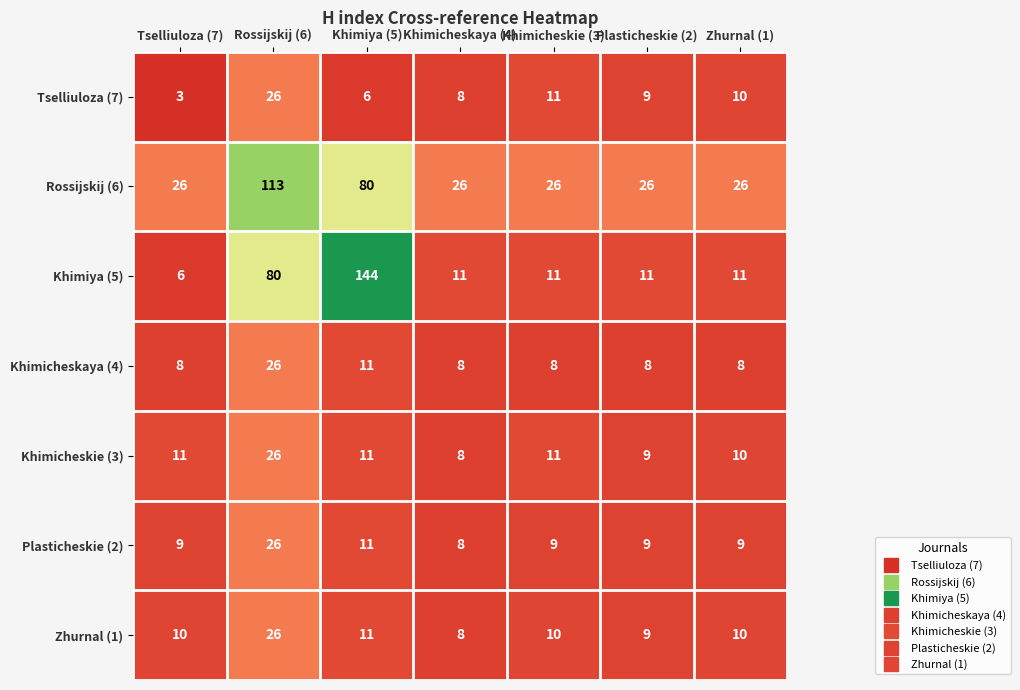

Rank the categories by Tselliuloza (7) value from lowest to highest.

Tselliuloza (7), Khimiya (5), Khimicheskaya (4), Plasticheskie (2), Zhurnal (1), Khimicheskie (3), Rossijskij (6)